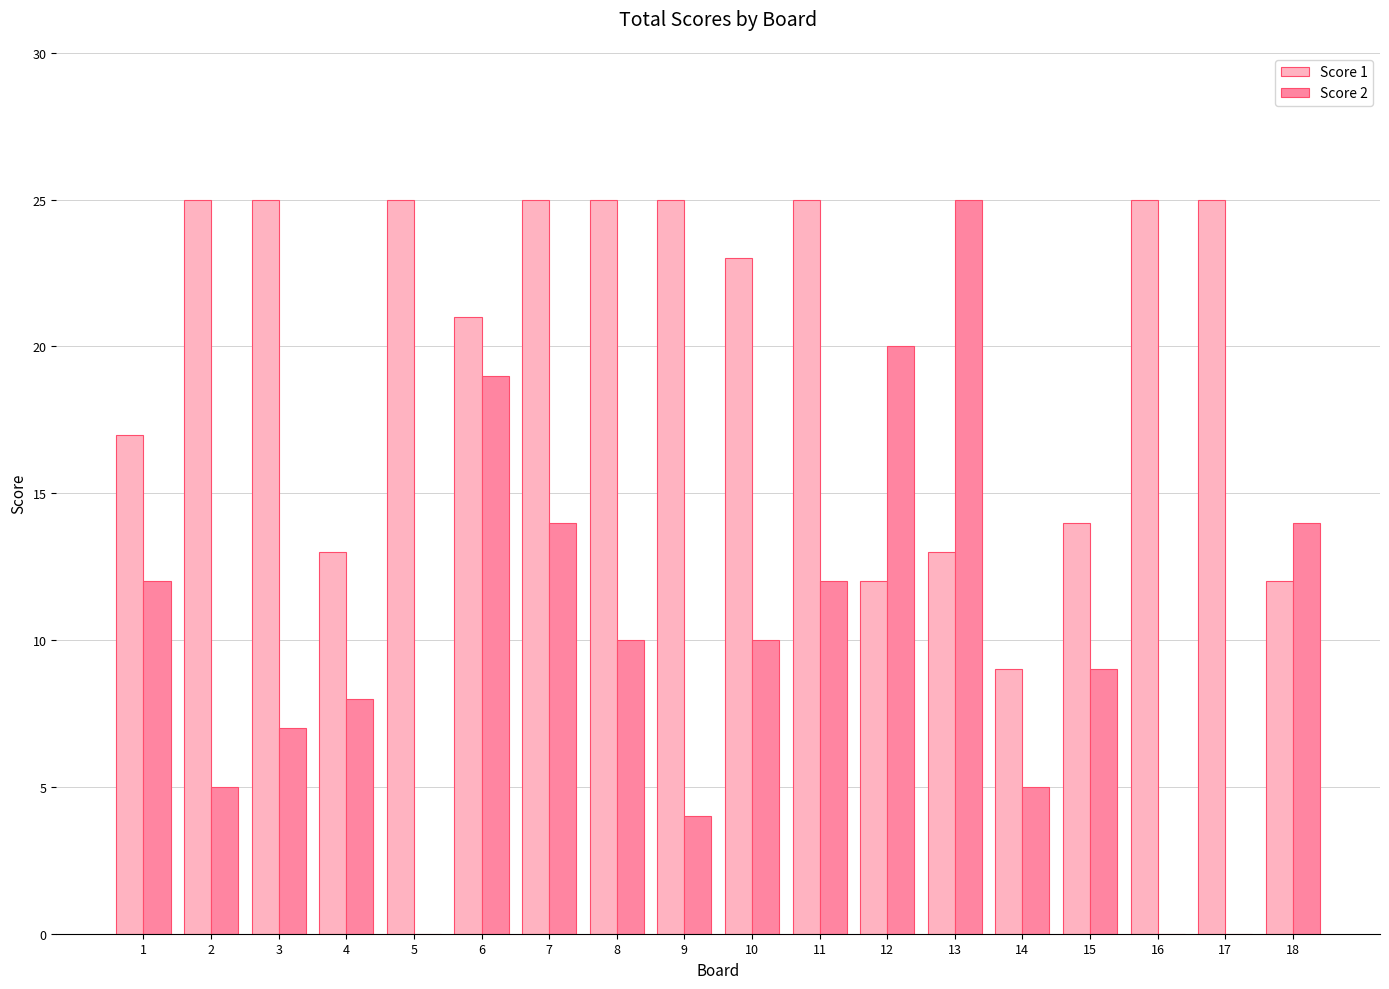

Is it true that Score 2 equals 6 at 15?

False